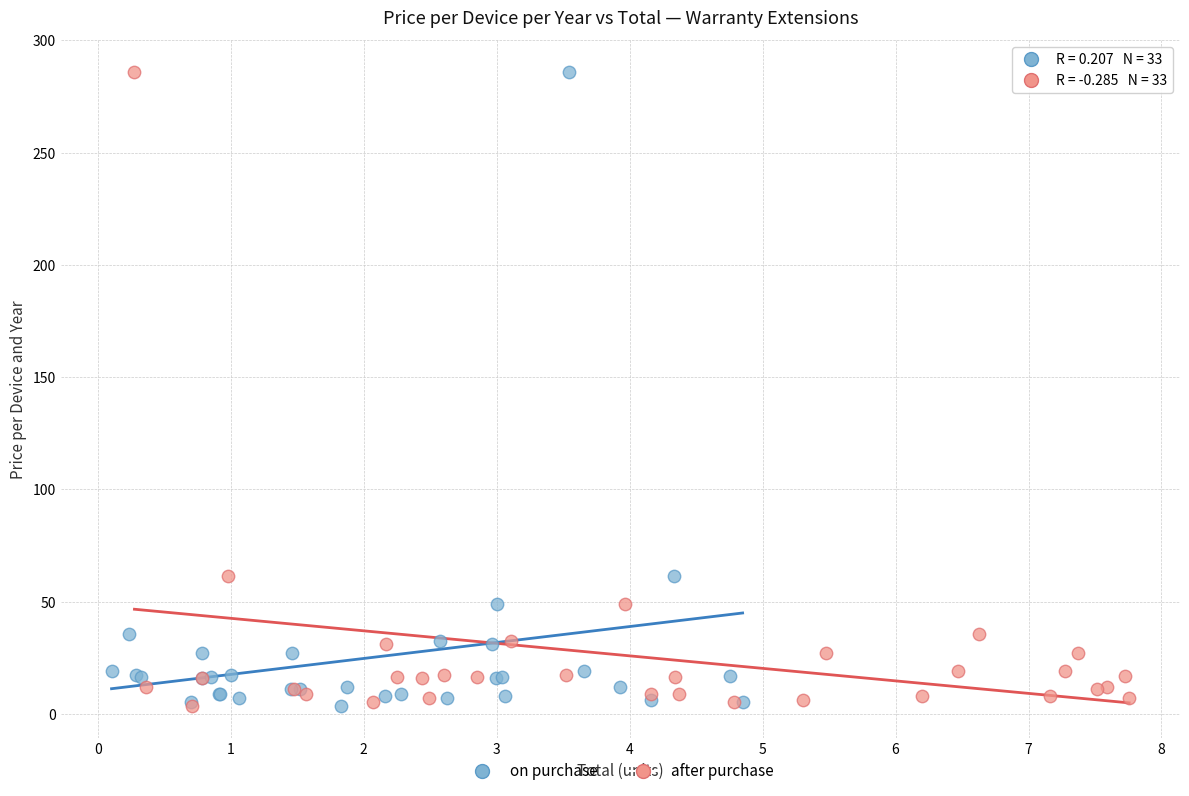

What are all the series names shown in the legend?

on purchase, after purchase